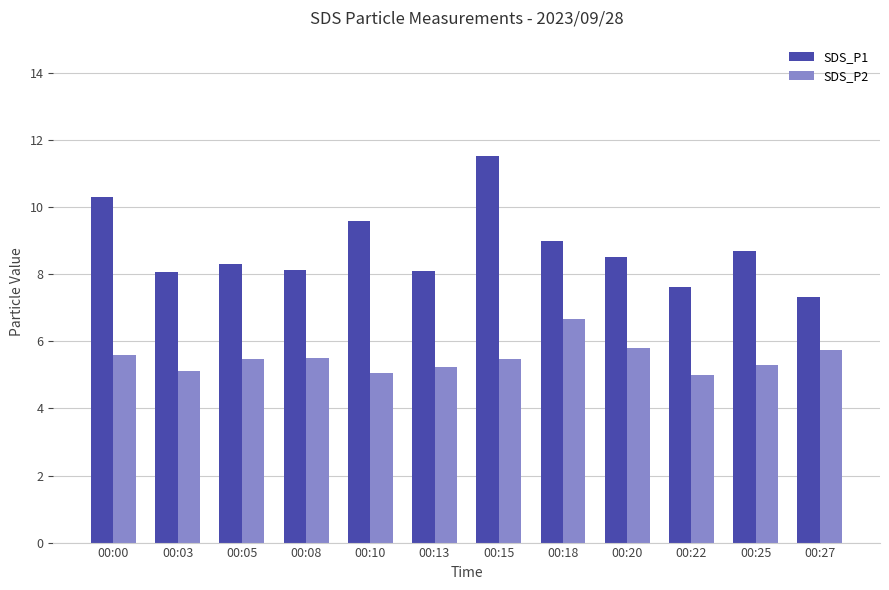

What is the difference between the highest and lowest values at 00:15?

6.1